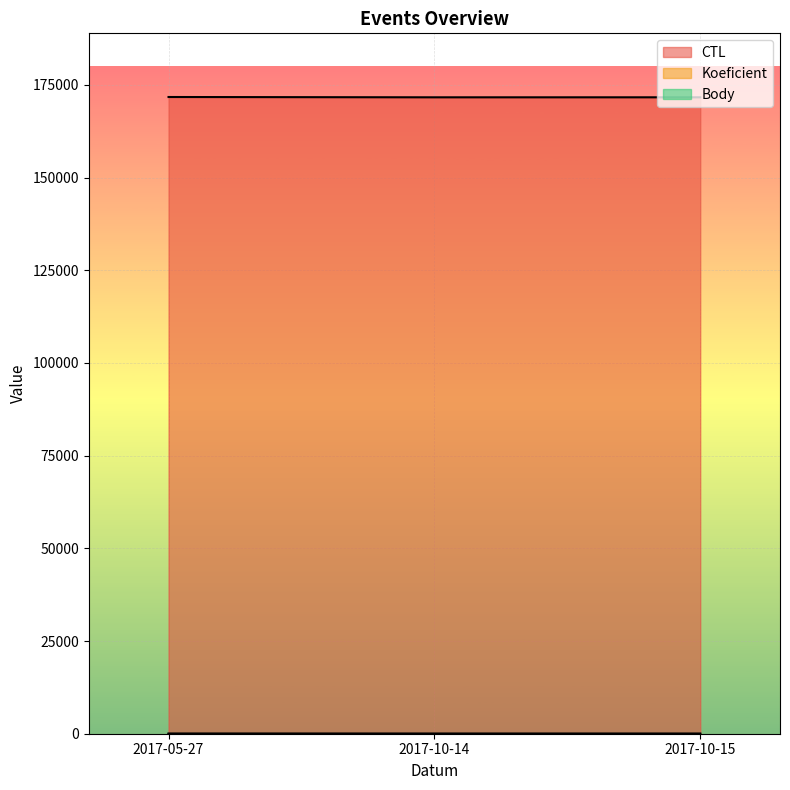

What position from the right is 2017-05-27?

3